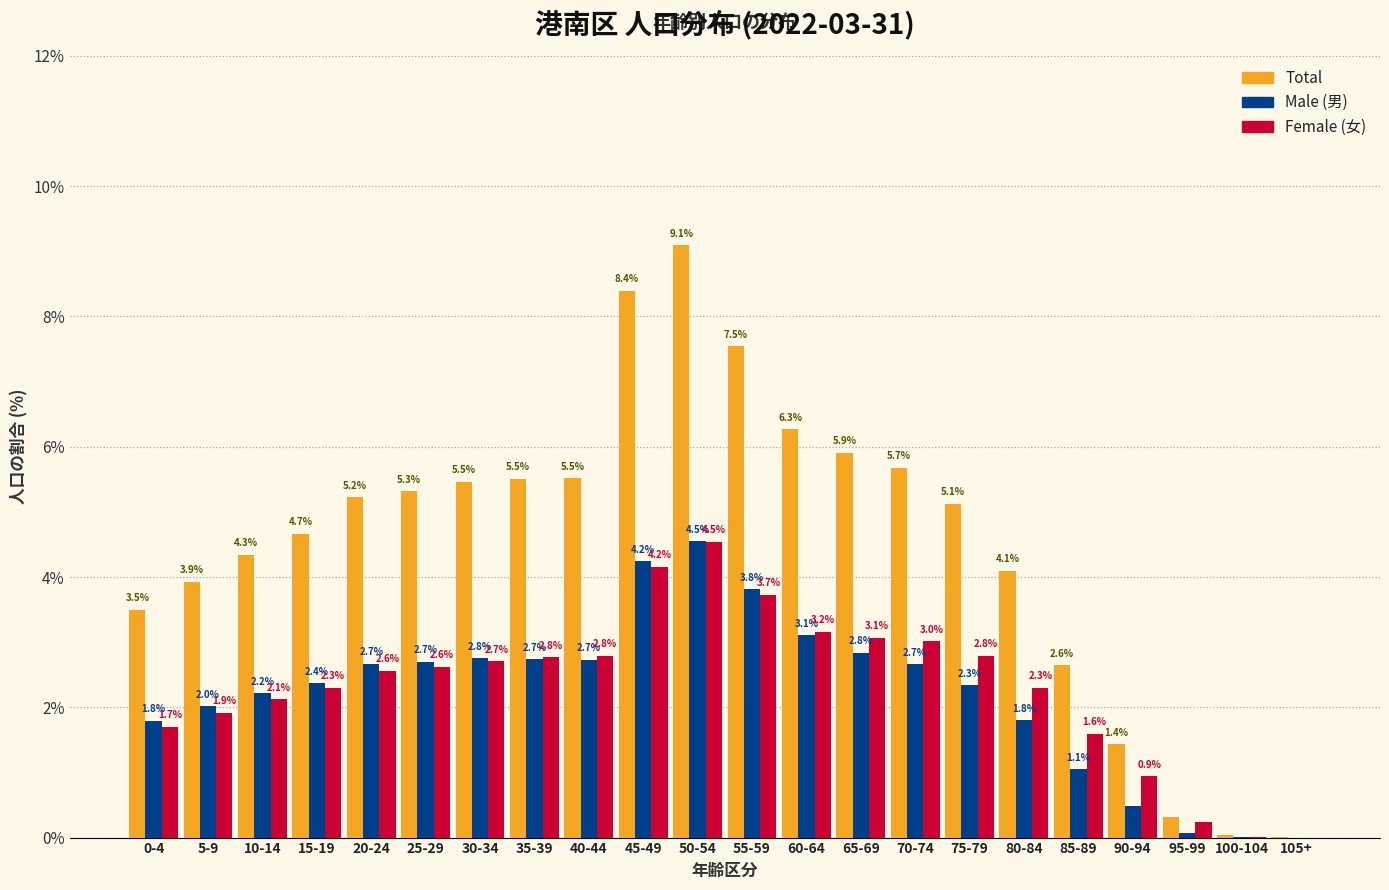

At which category does the chart reach its peak across all series?

50-54